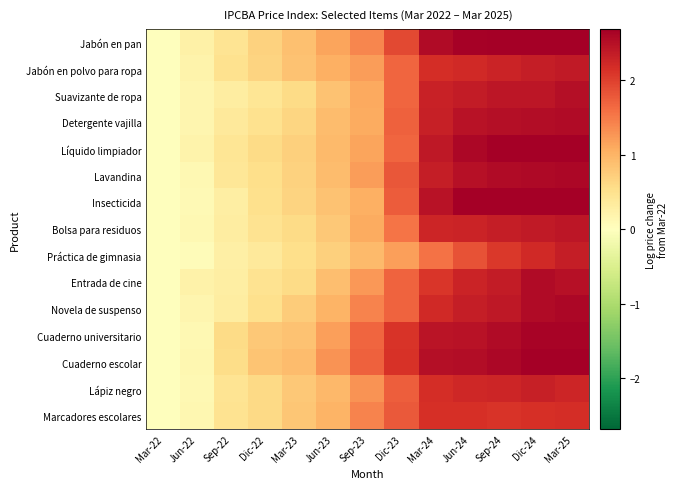

Between Jun-24 and Dic-24, which series saw the biggest shift?

Práctica de gimnasia